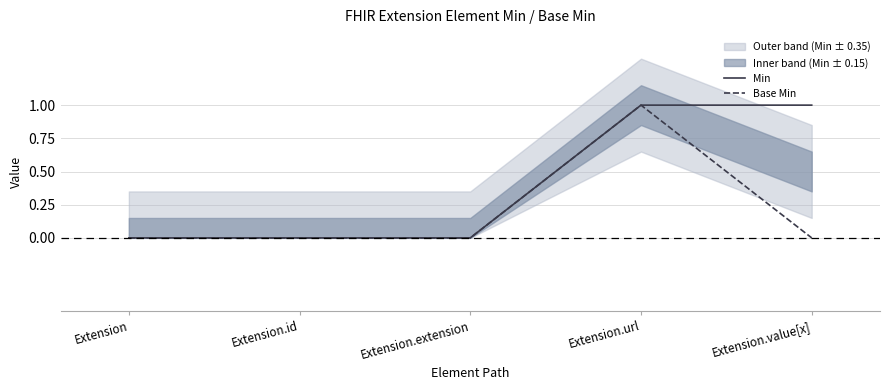

At Extension, list the series in order from largest to smallest.

Min, Base Min